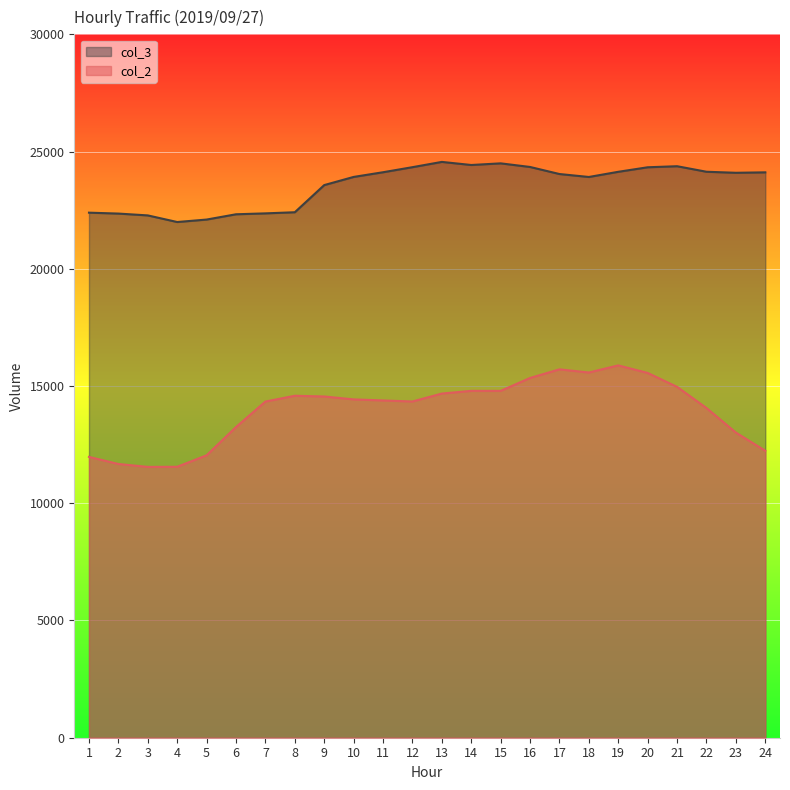

What is the maximum value shown in the chart?

24559